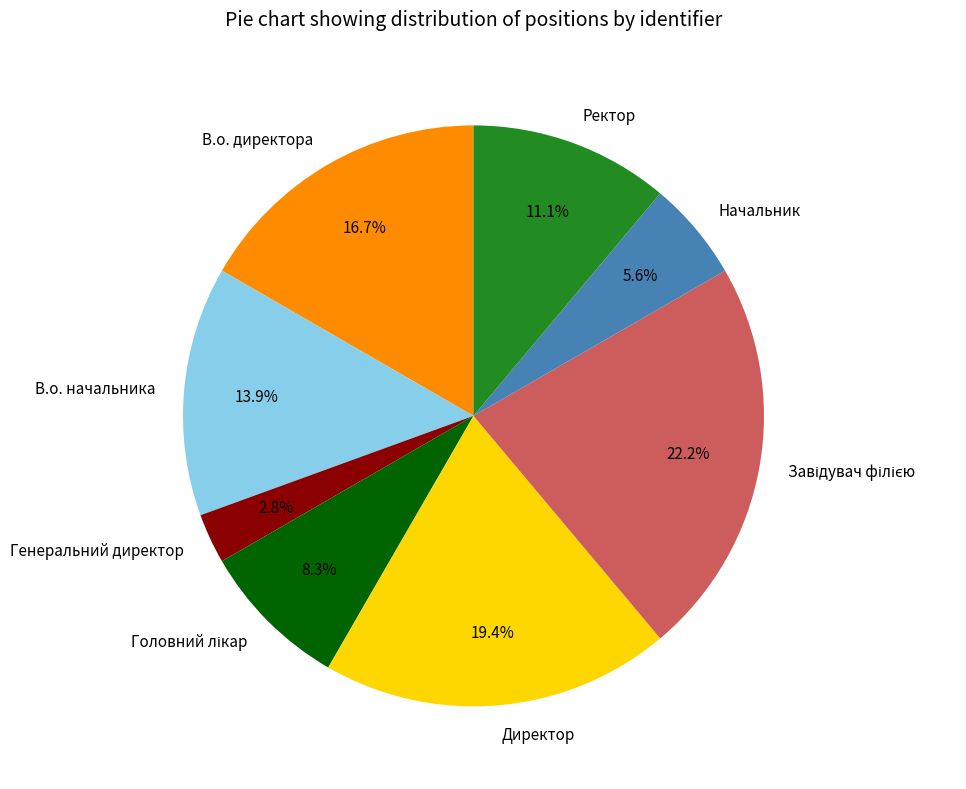

Is there any slice that represents more than half of the pie?

No